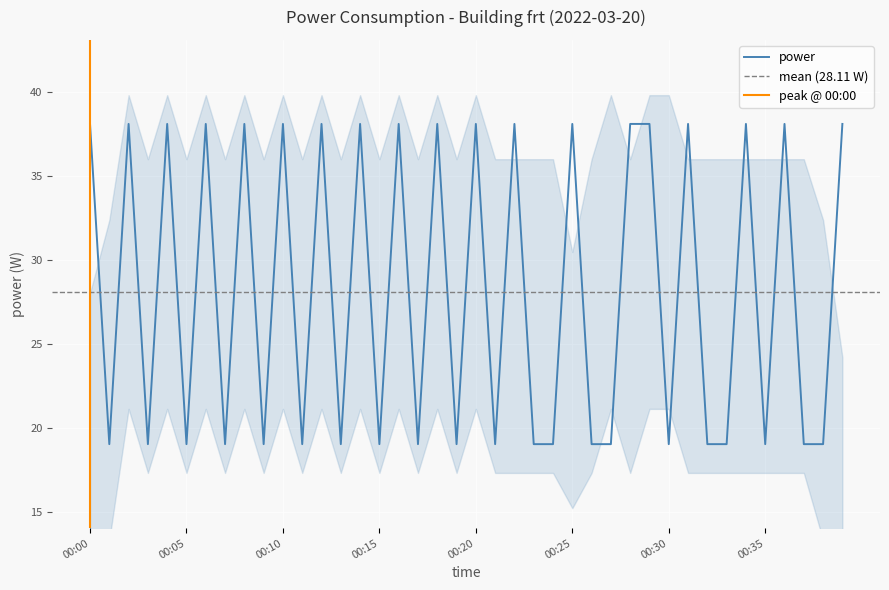

What is the average value?

28.1